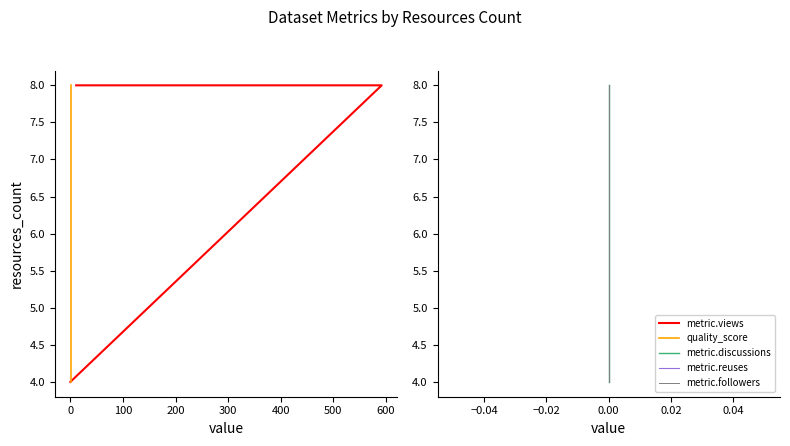

Between −100 and 100, which series saw the biggest shift?

metric.views